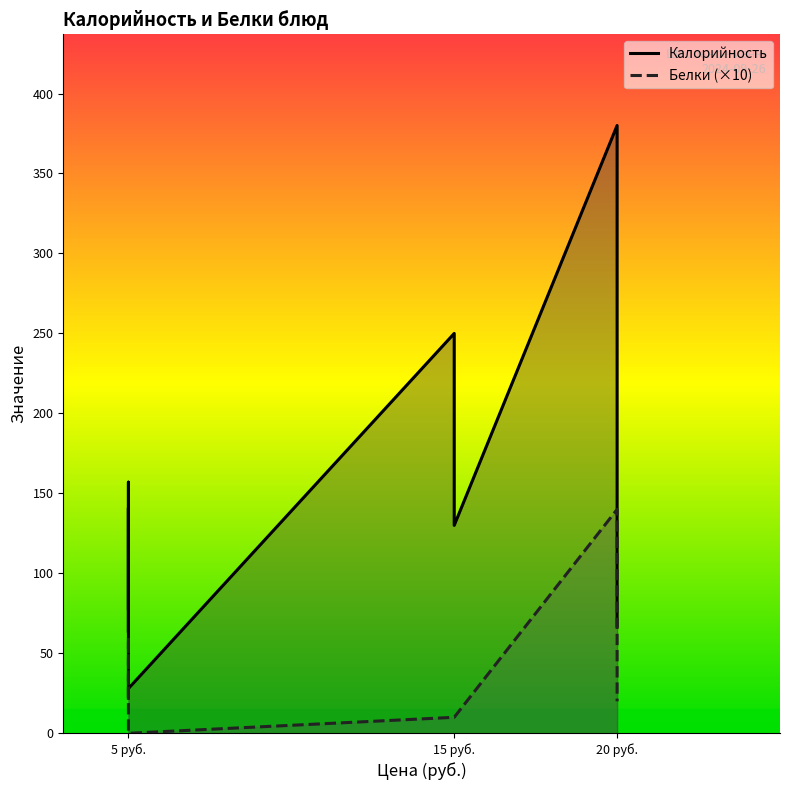

How many values in Белки (×10) are above zero?

9